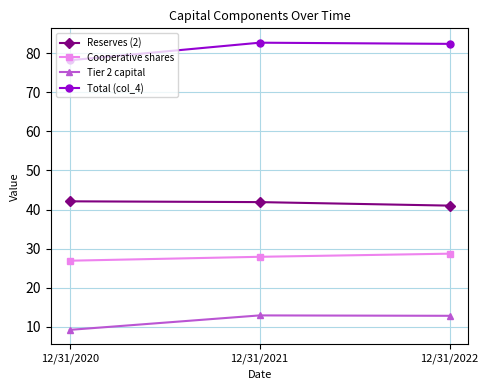

Is it true that Total (col_4) equals 48.0 at 12/31/2021?

False